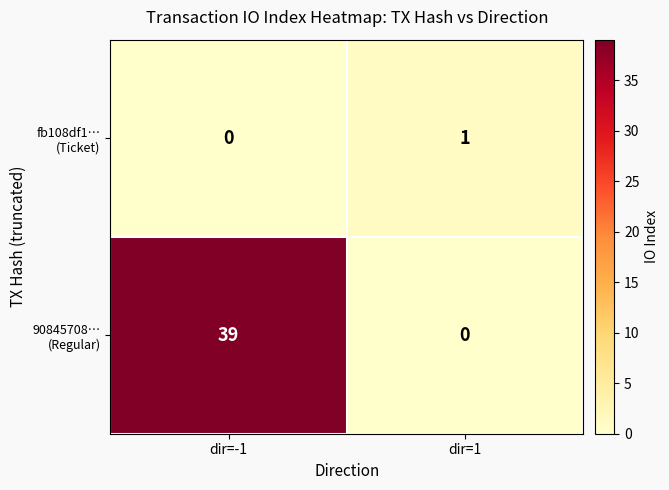

What is the total value across all series at dir=-1?

39